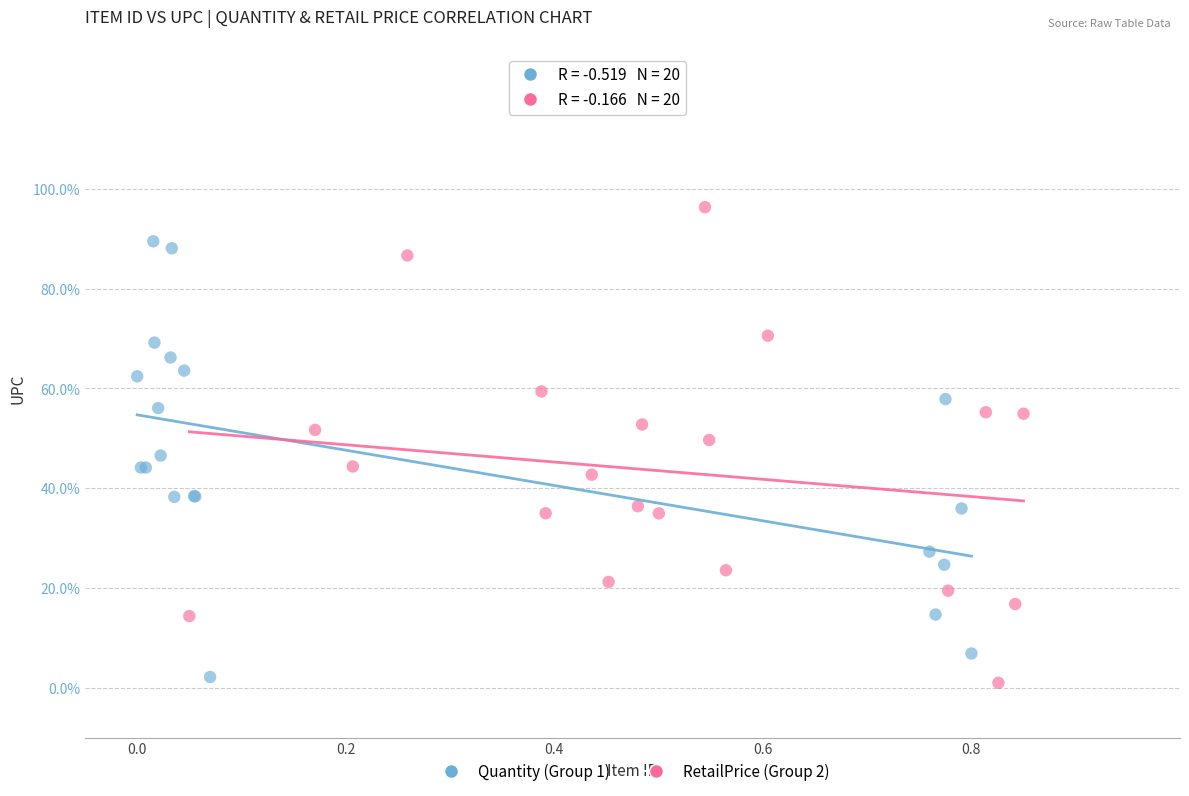

Which series has the largest Y range (max minus min)?

RetailPrice (Group 2)